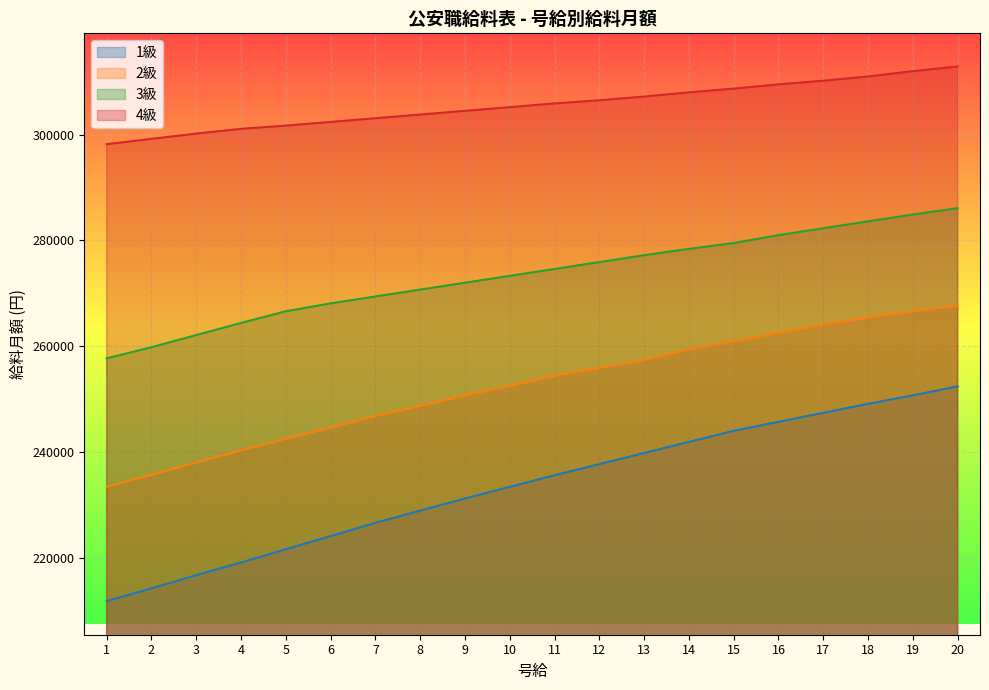

True or false: 2級 has a value of 262500 at 16.

True